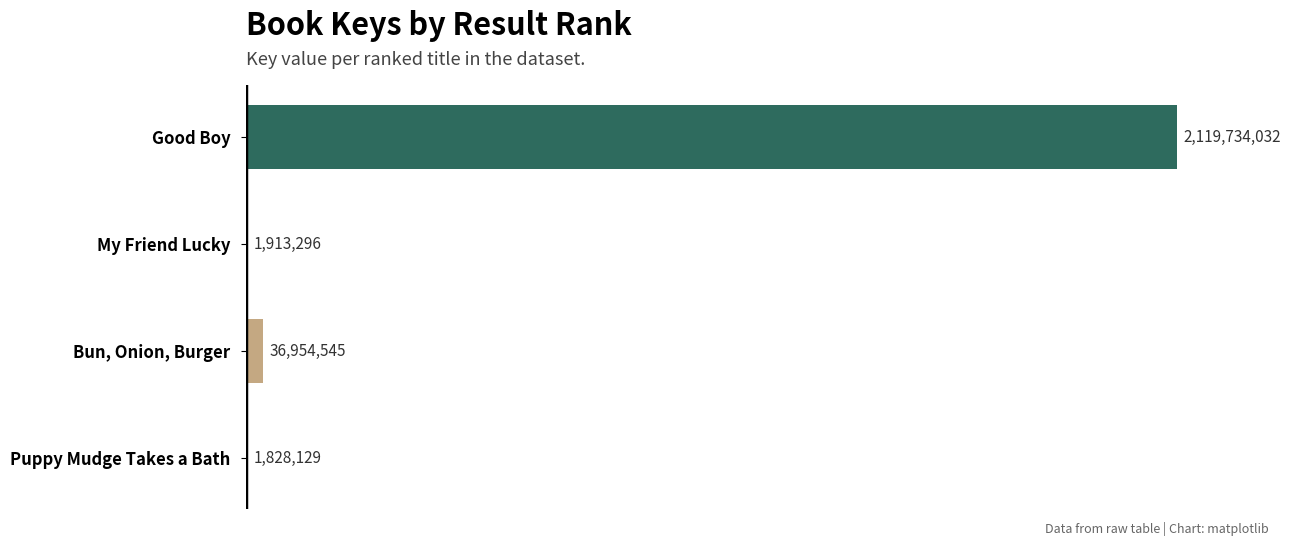

The chart shows a value of 1828129 at Puppy Mudge Takes a Bath. True or false?

True